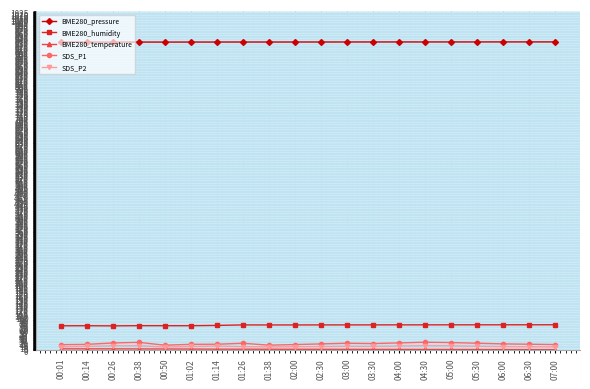

True or false: SDS_P1 has more than 1 interior local peaks.

True